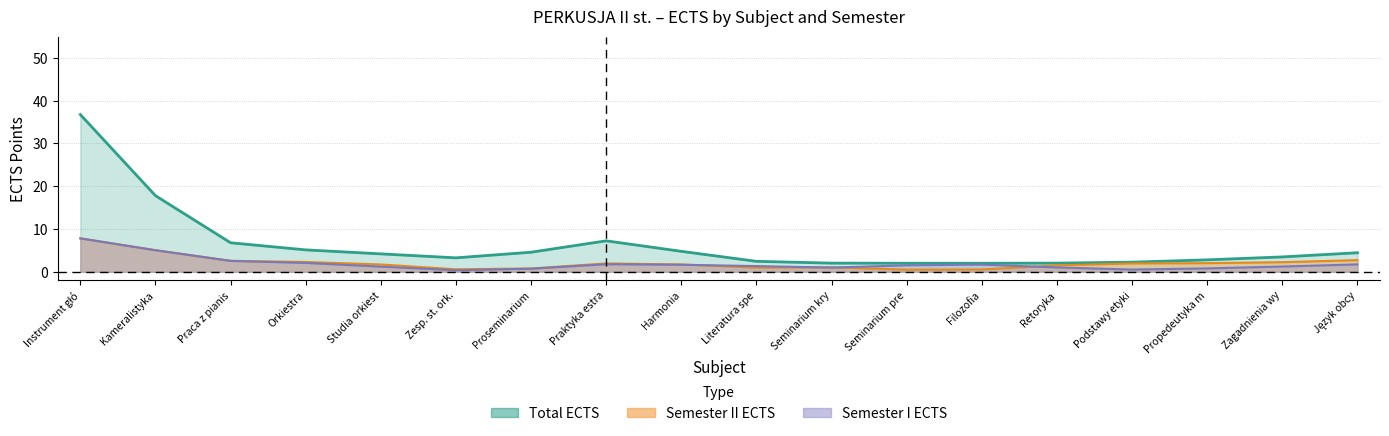

At which category is the sum across all series the highest?

Instrument głó